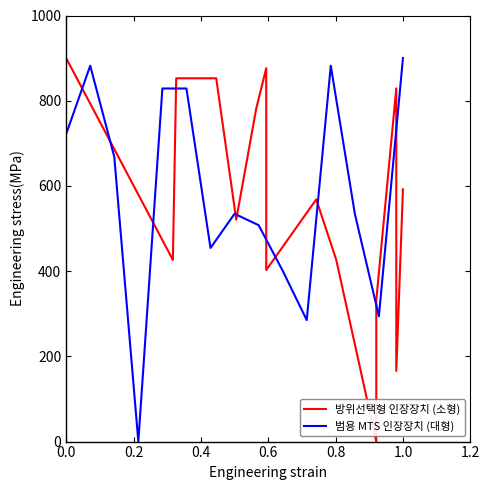

True or false: 방위선택형 인장장치 (소형) has a value of 260.7 at 0.4.

False